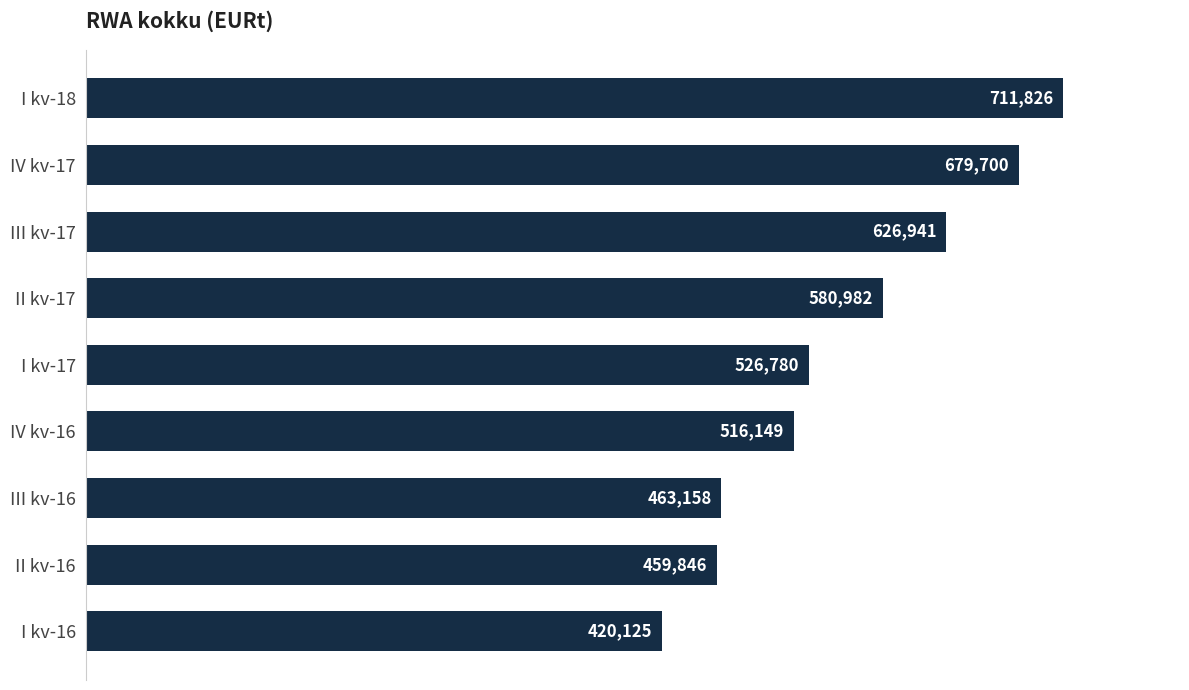

What is the maximum value shown in the chart?

711826.0